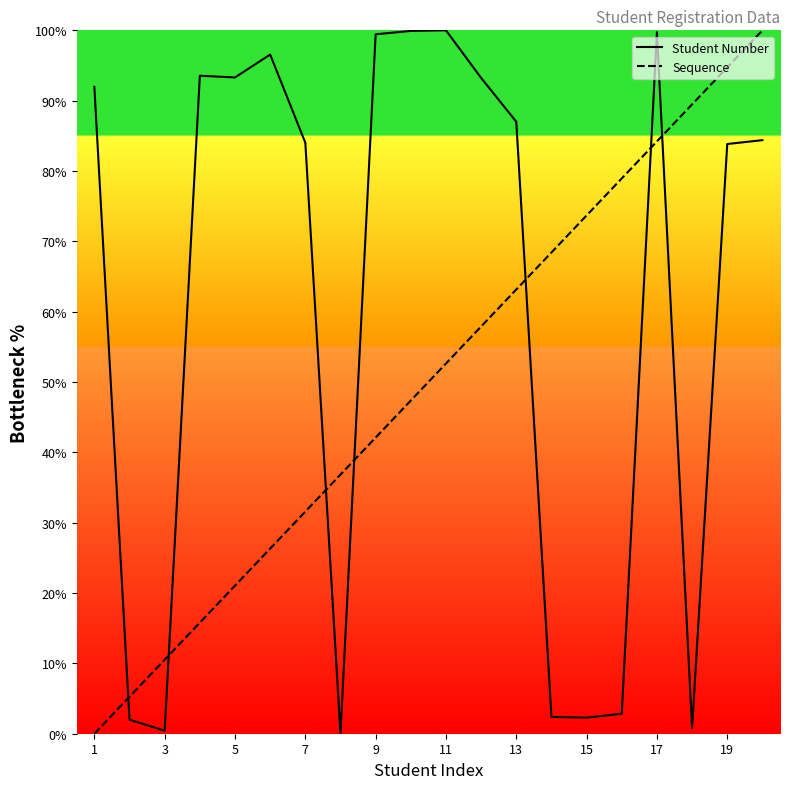

Which series has the widest spread of values?

Student Number